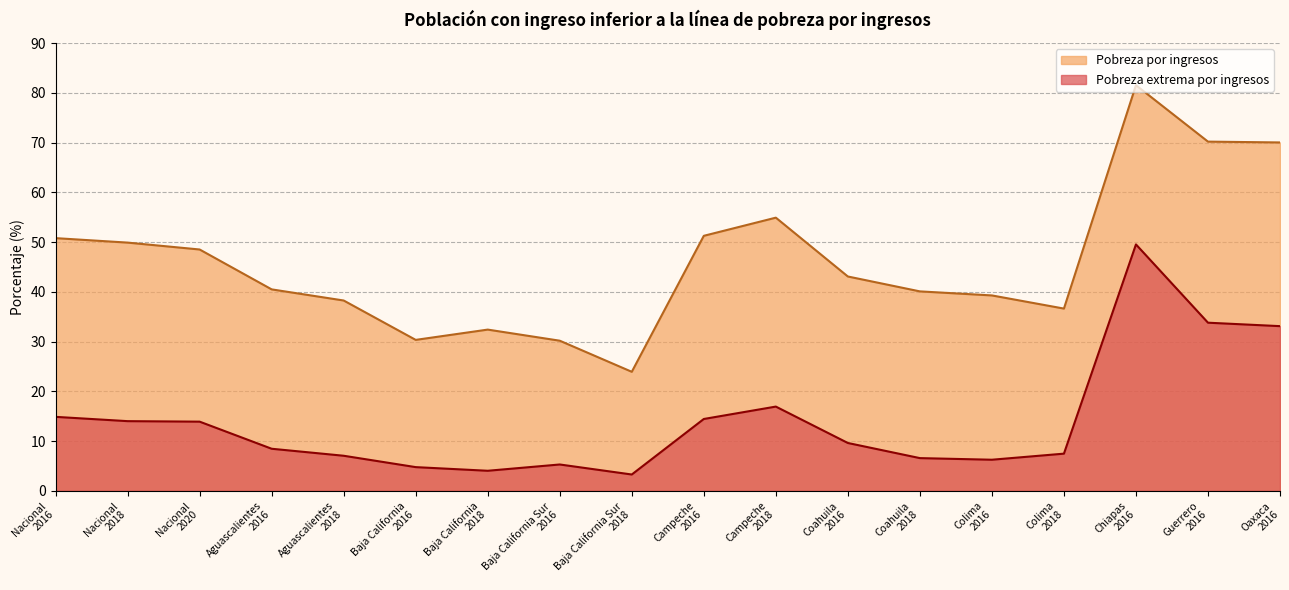

At which category does Pobreza extrema por ingresos reach its first local peak?

Baja California Sur
2016